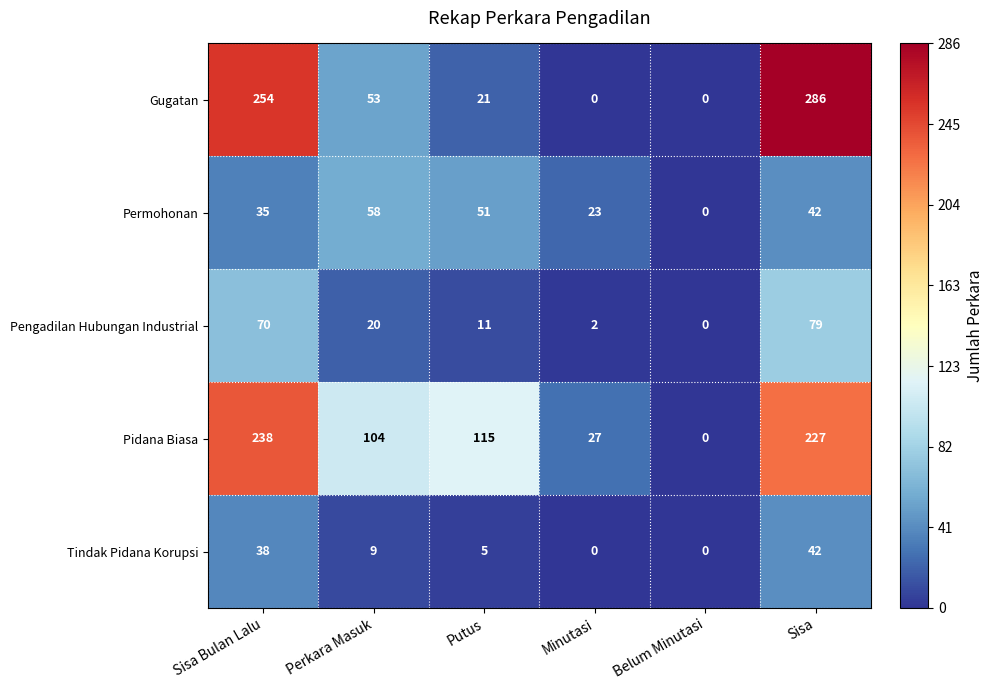

Which category has the highest value in the Pidana Biasa series?

Sisa Bulan Lalu